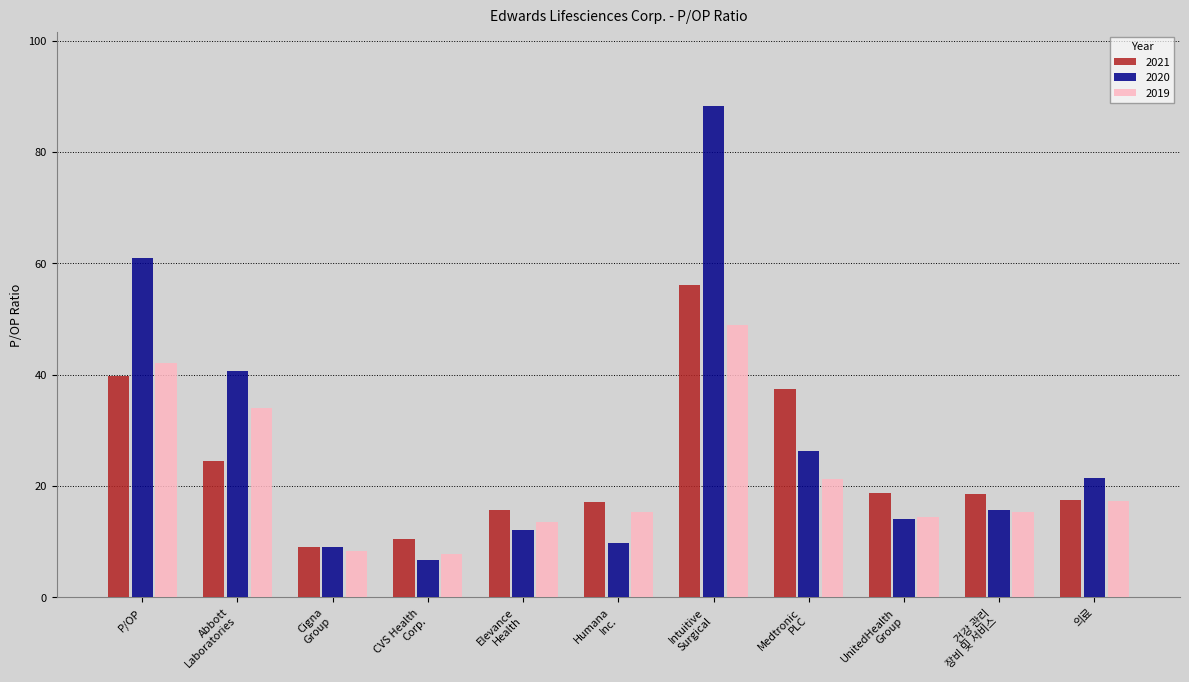

At how many categories does at least one series exceed 52?

2